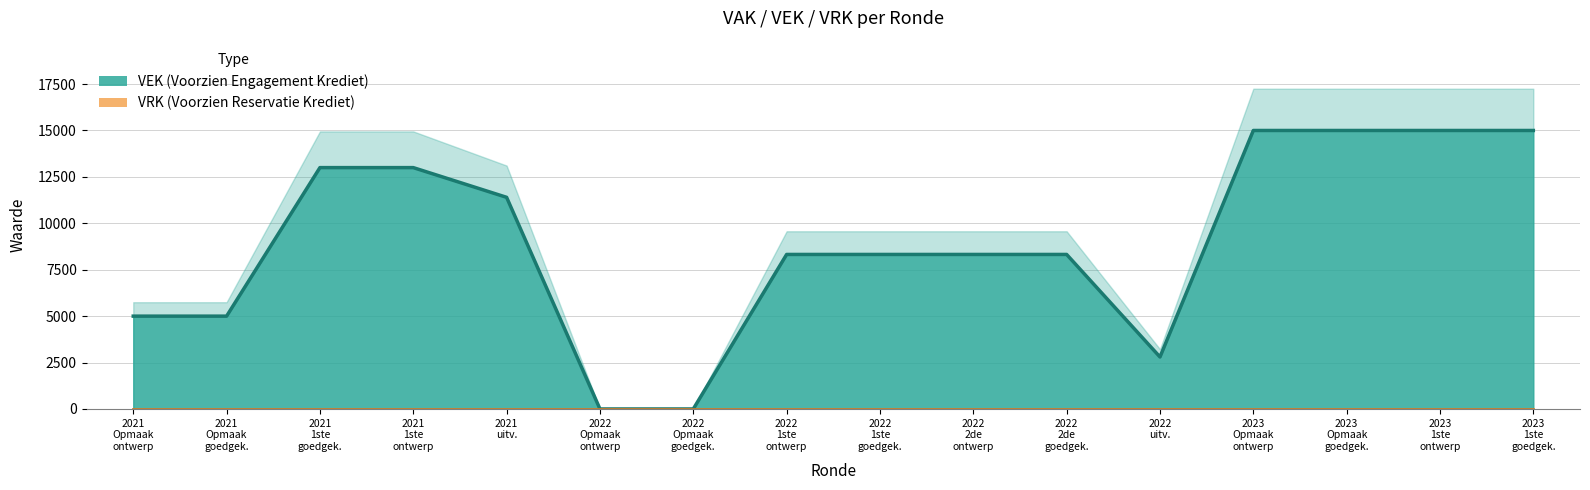

What position from the left is 2022 2de goedgek.?

11